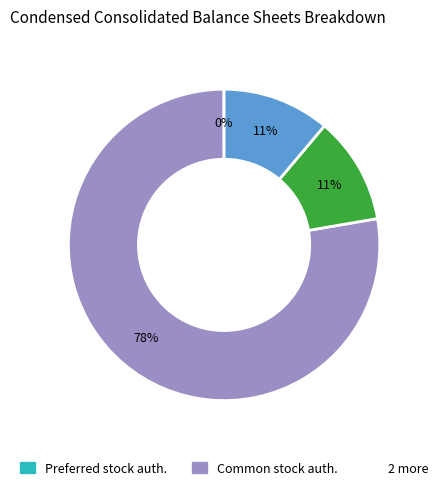

Is there a majority slice in this chart?

Yes